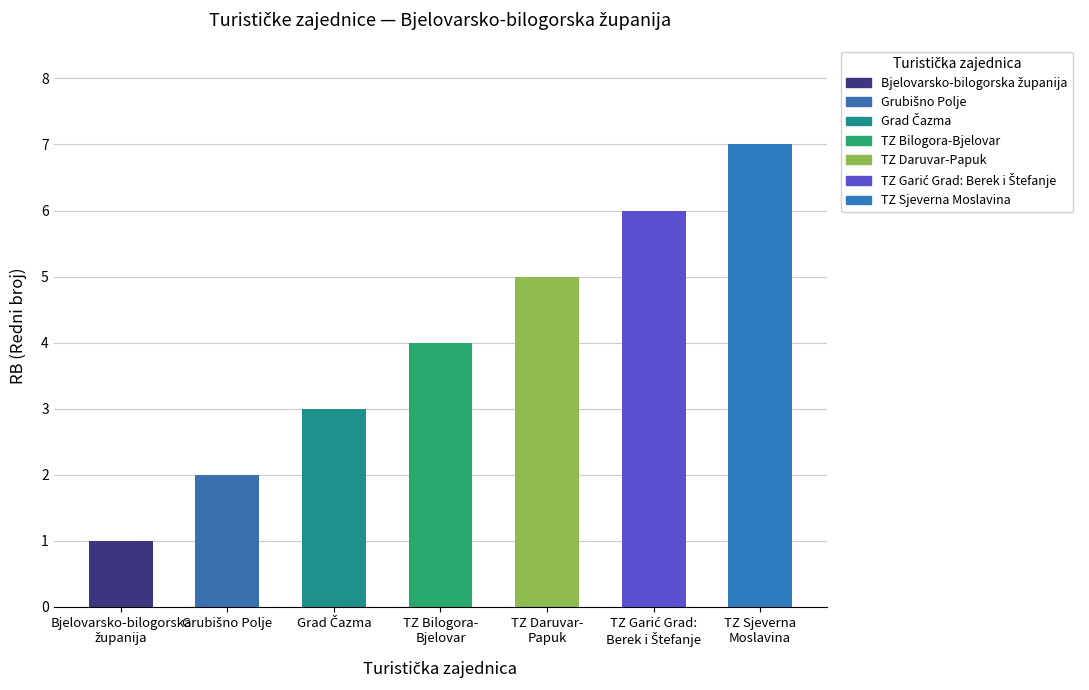

What is the label of the 5th bar from the left?

TZ Daruvar-
Papuk